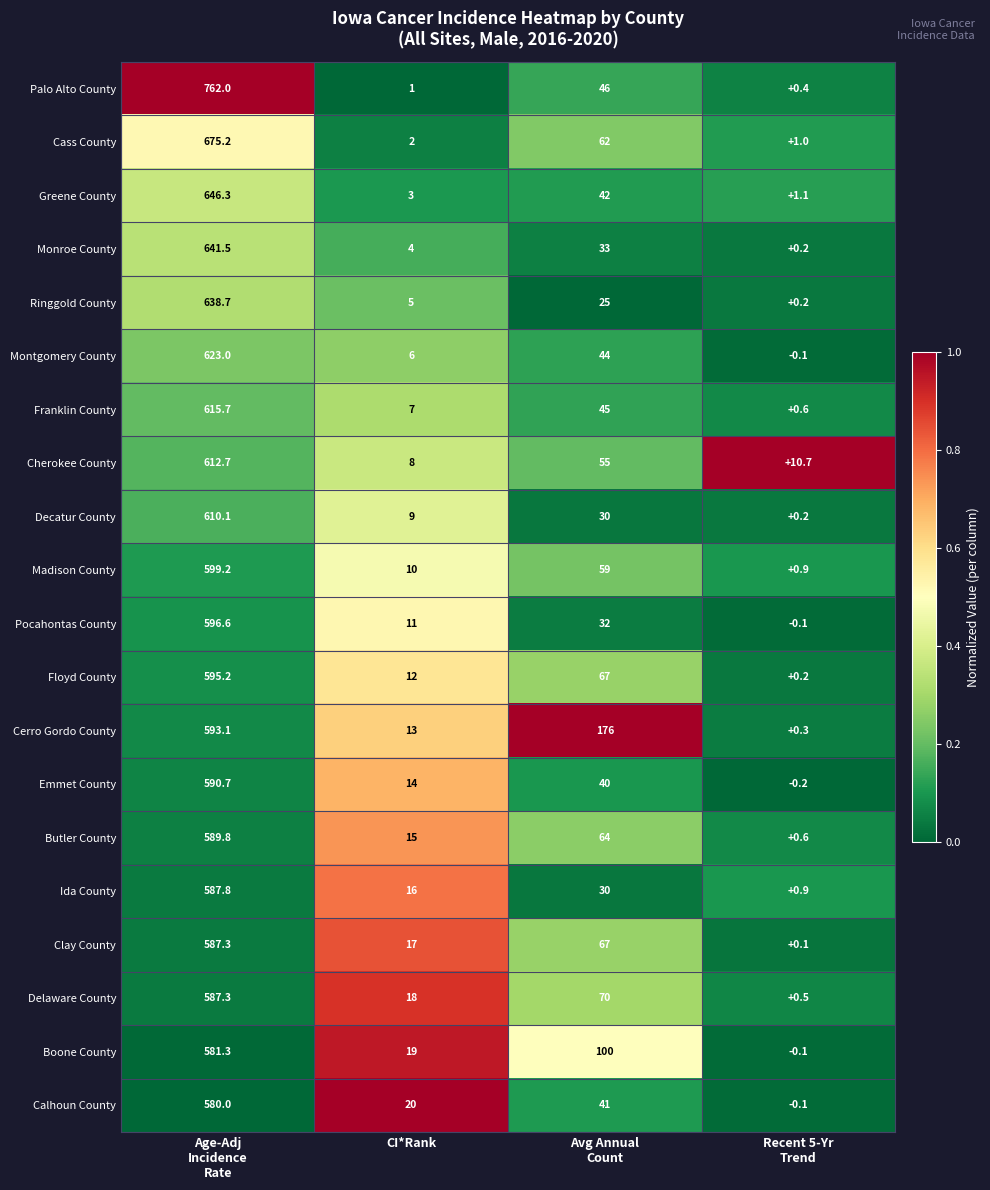

What is the minimum value for Cass County?

1.0